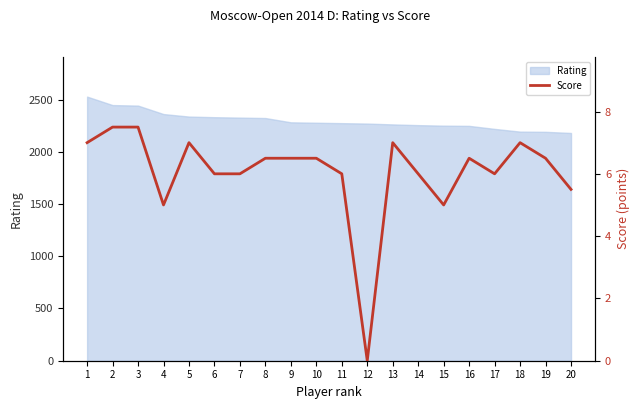

What is the maximum value for Rating?

2528